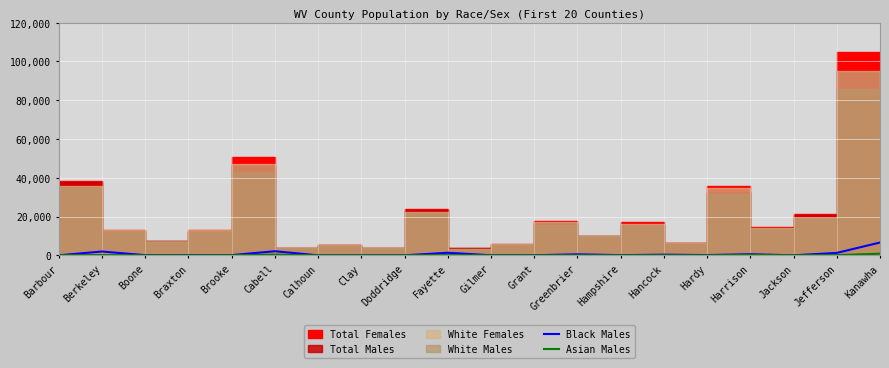

Which category has the lowest value across all series?

Clay